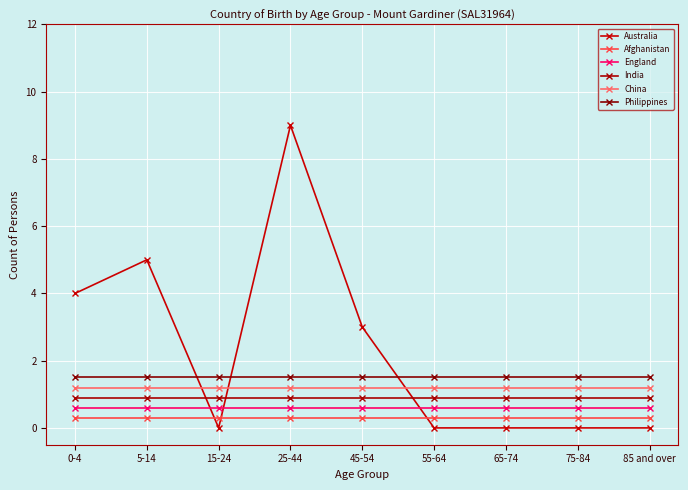

What value does the England series have at 0-4?

0.6